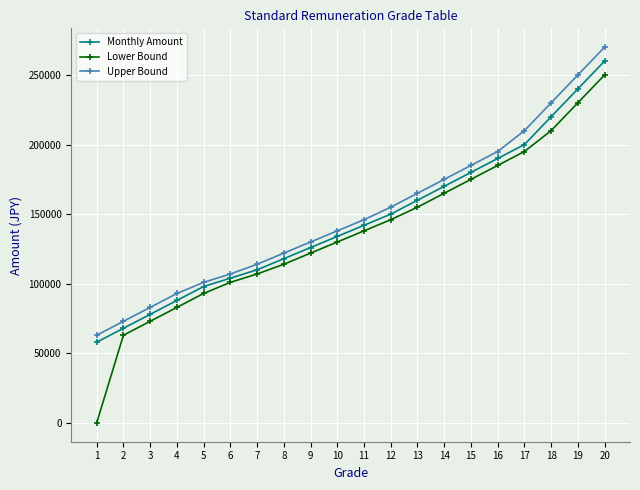

What is the difference between the second highest and minimum values in the Lower Bound series?

230000